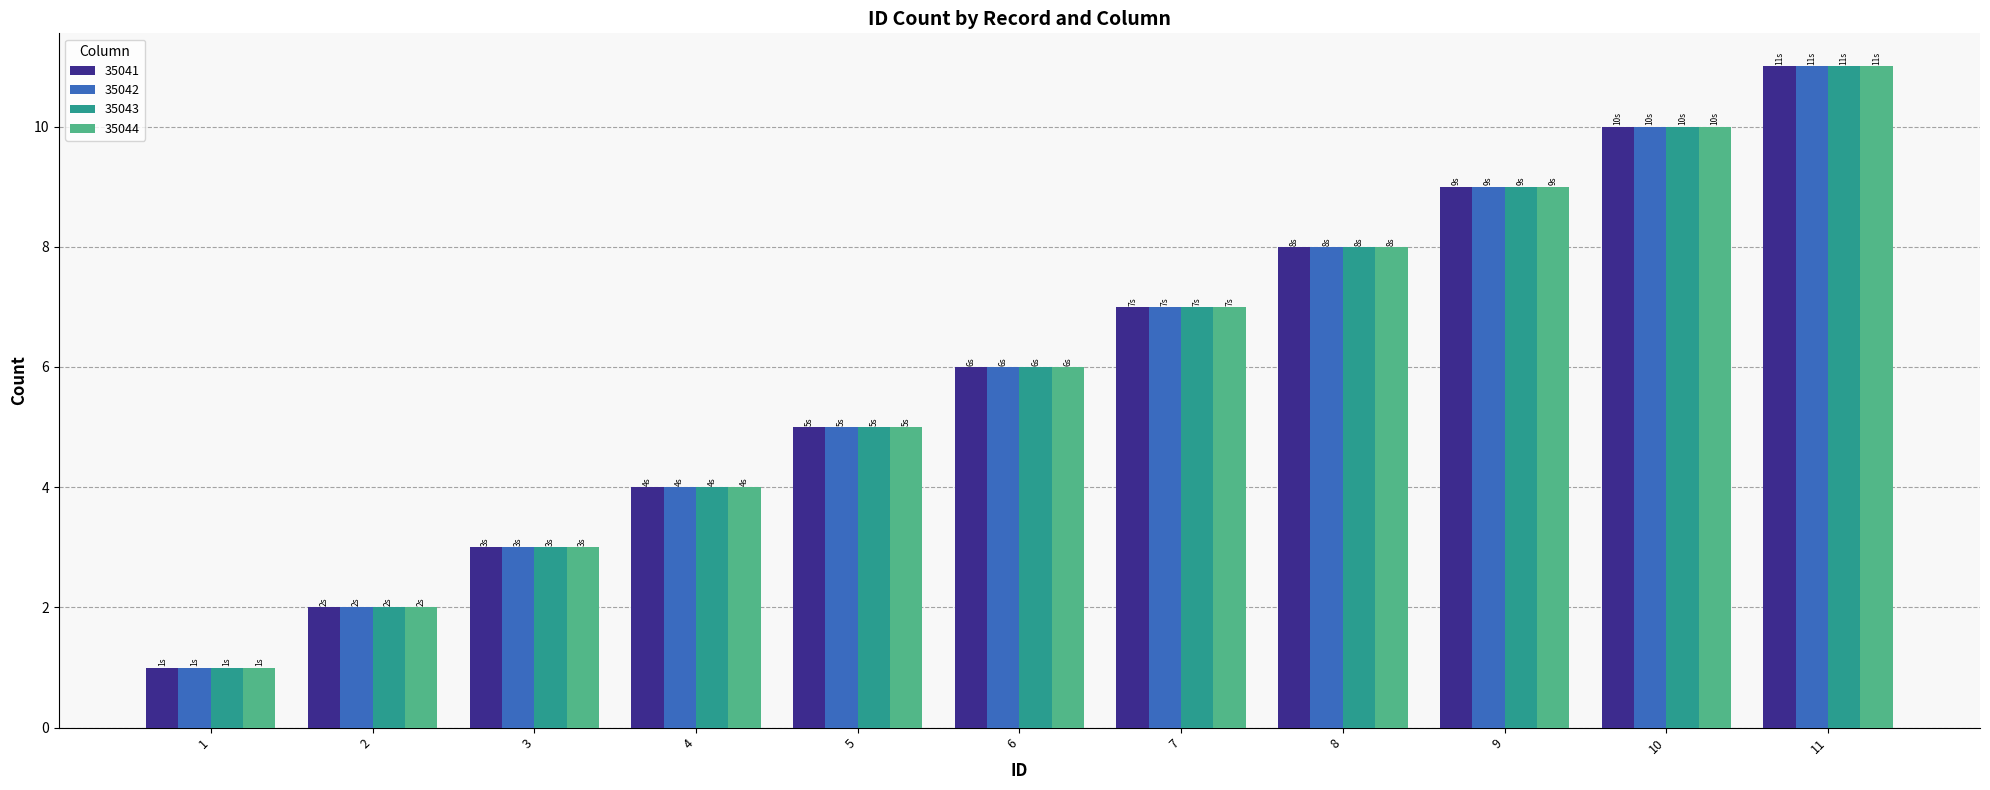

Reading left to right, list all the values displayed in this chart.

35041: 1	2	3	4	5	6	7	8	9	10	11
35042: 1	2	3	4	5	6	7	8	9	10	11
35043: 1	2	3	4	5	6	7	8	9	10	11
35044: 1	2	3	4	5	6	7	8	9	10	11